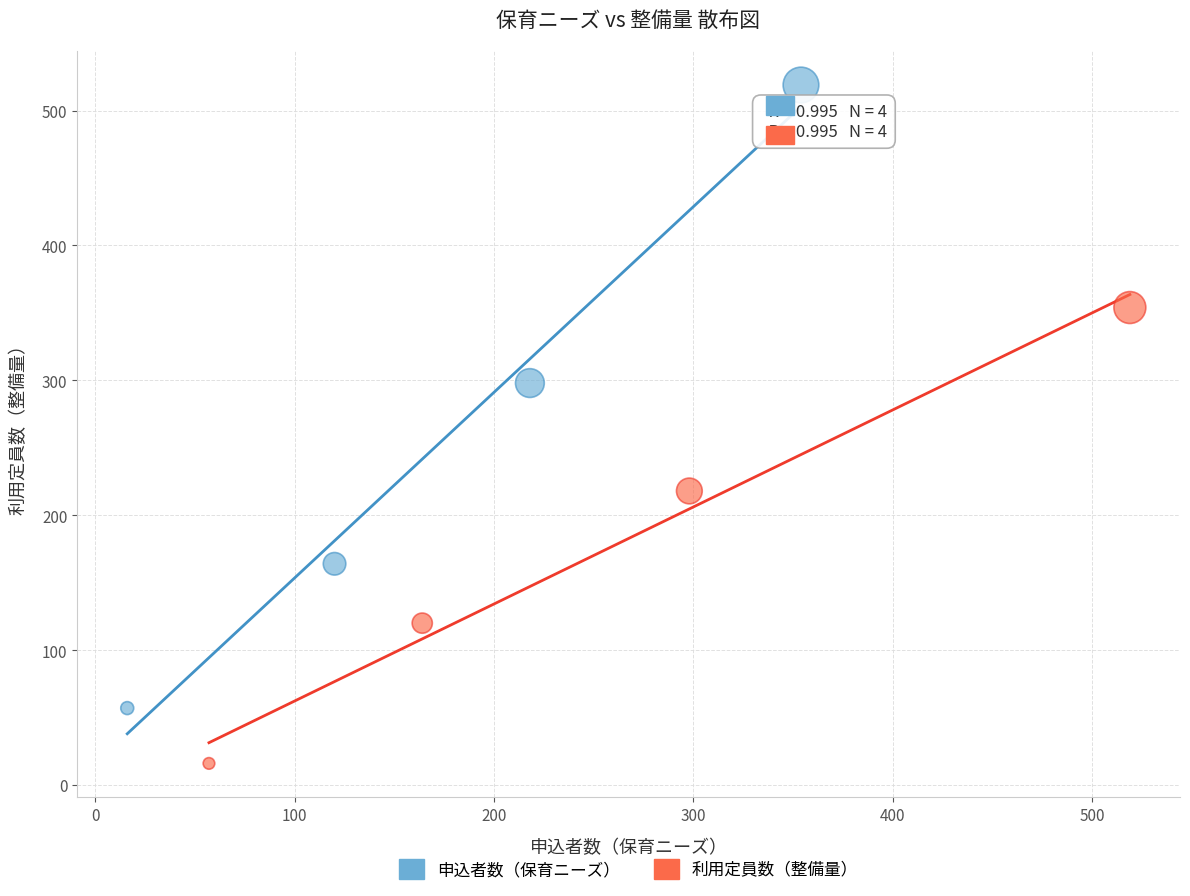

Which series contains the highest Y value?

申込者数（保育ニーズ）